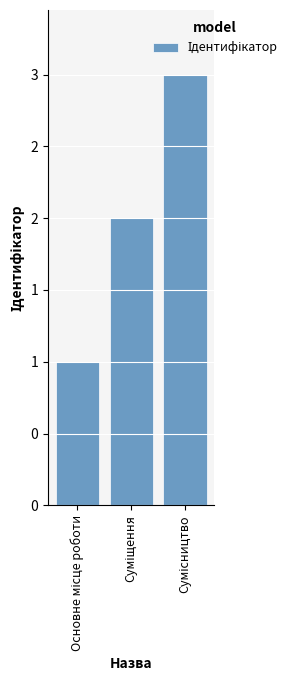

The chart shows a value of 2 at Сумісництво. True or false?

False